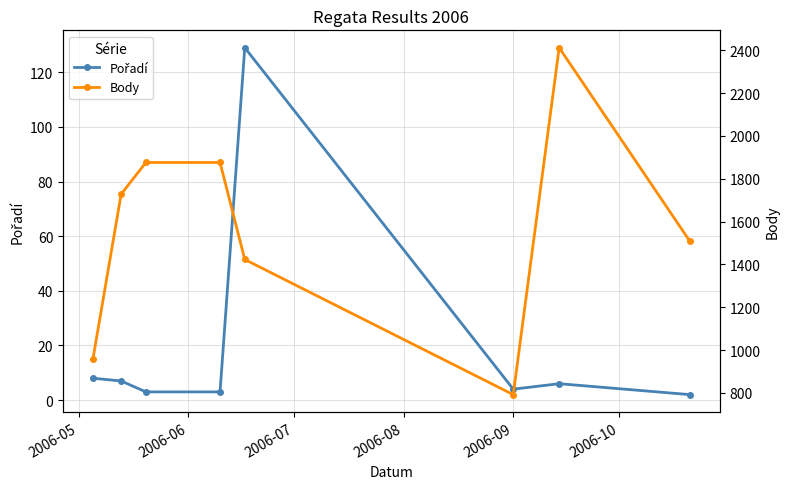

List the series in order of their peak value, lowest first.

Pořadí, Body